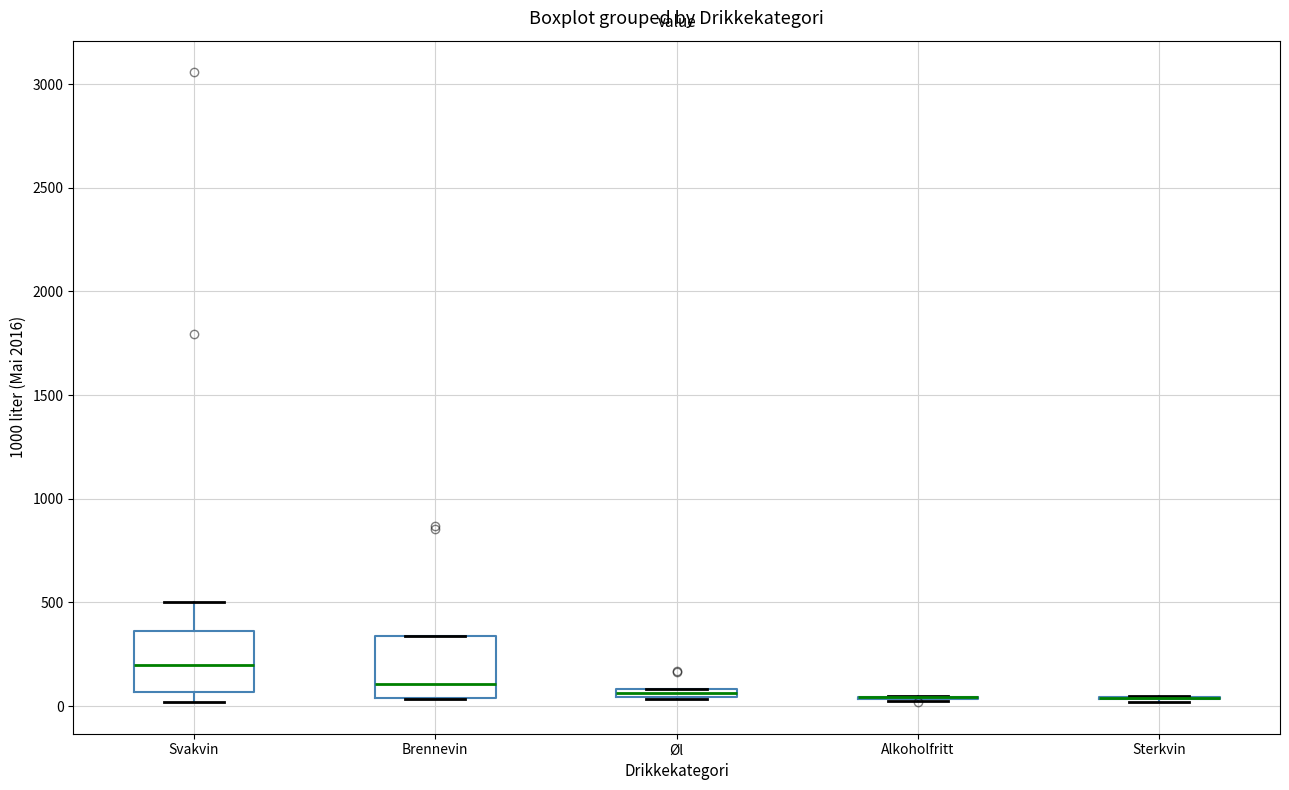

Where is the upper edge of the box for Brennevin on the y-axis? The values are not printed on the chart, so give them approximately, as read against the axis.

350